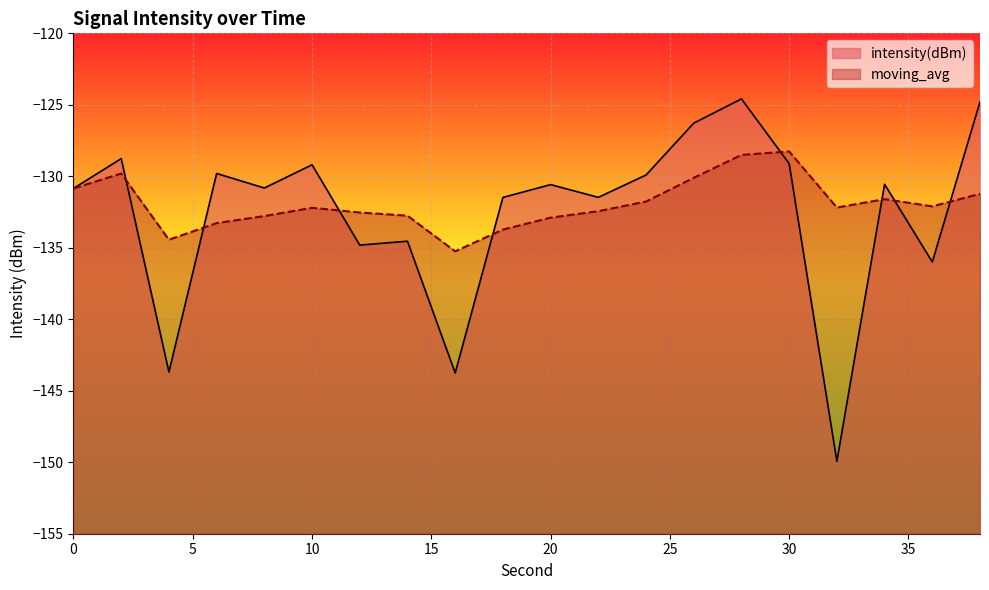

At 8, list the series in order from largest to smallest.

intensity(dBm), moving_avg